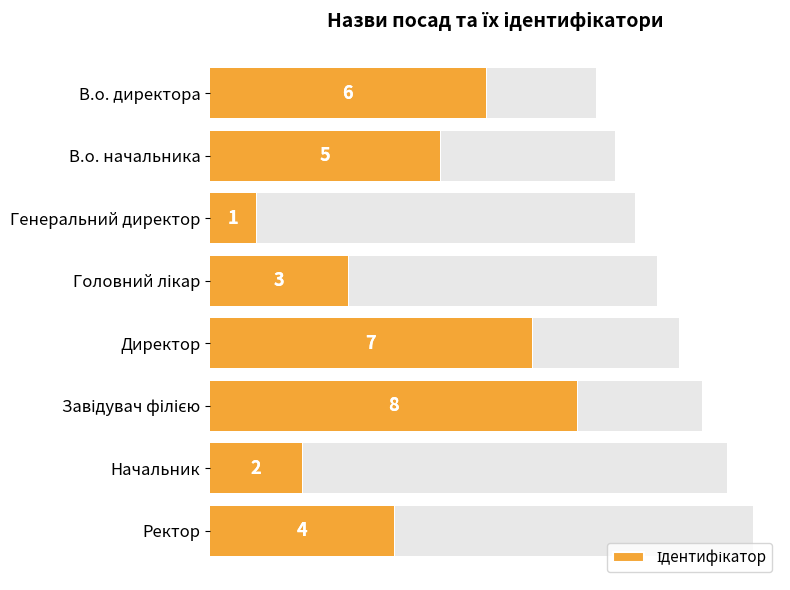

How many values are below 5?

4